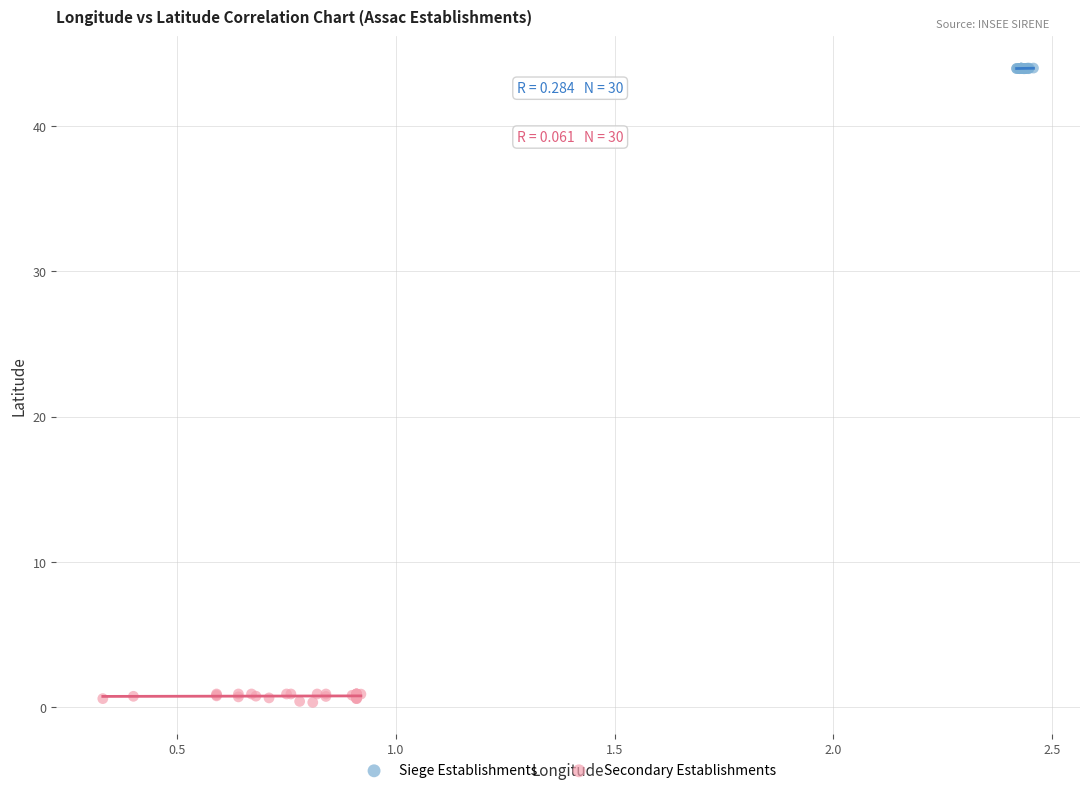

Which series reaches the minimum Y coordinate?

Secondary Establishments